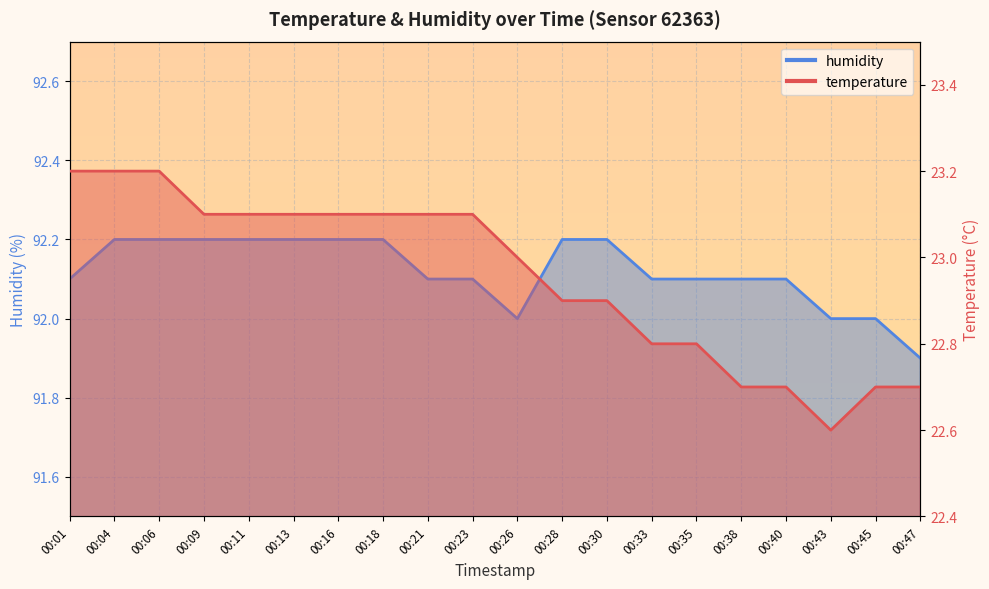

True or false: temperature has more than 2 points higher than both neighbors.

False